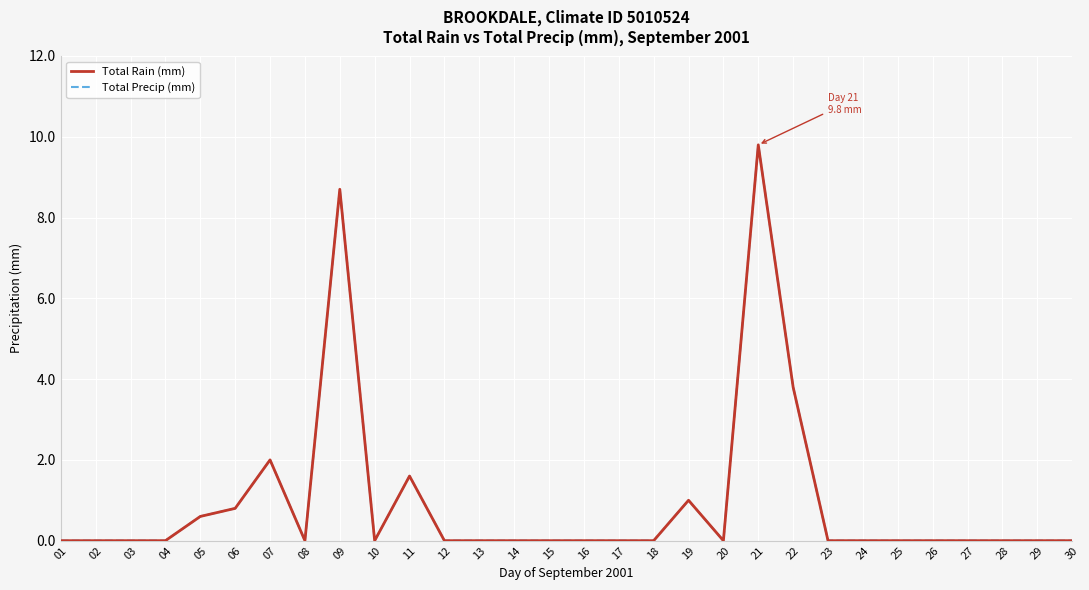

Rank the series by their maximum value, from lowest to highest.

Total Rain (mm), Total Precip (mm)